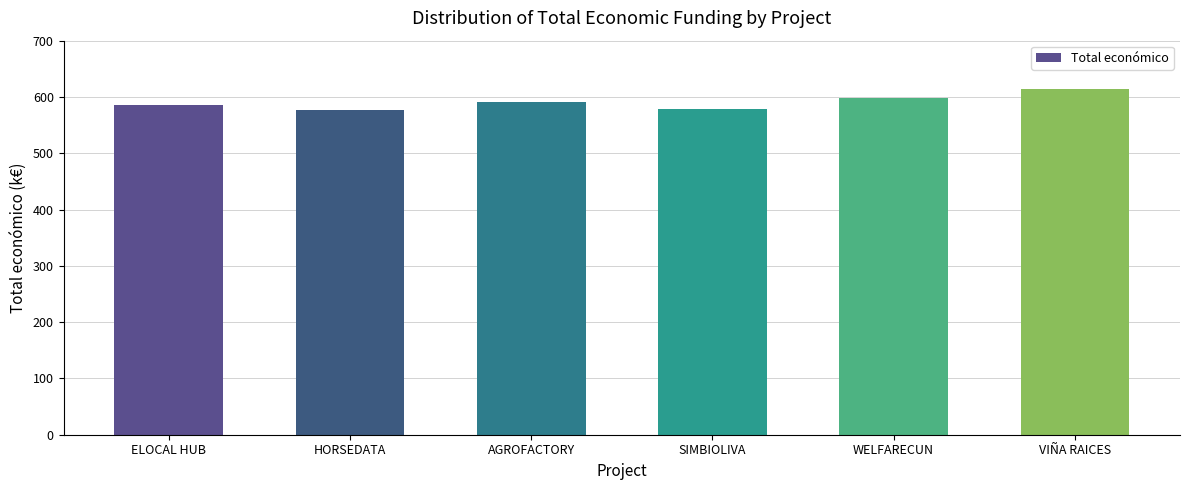

The value at HORSEDATA is 157245. True or false?

False